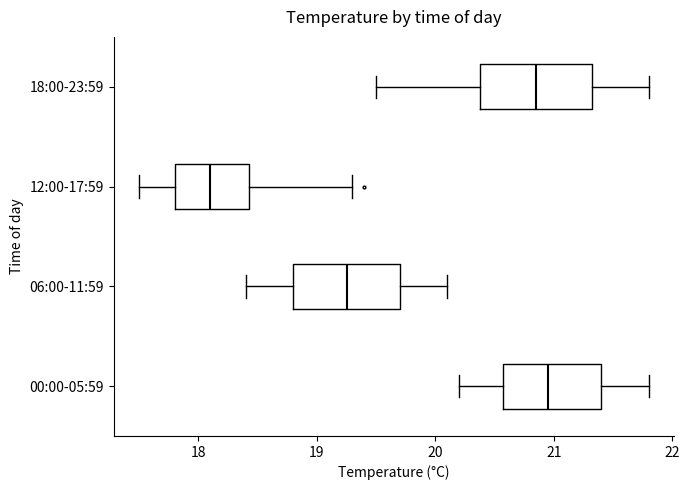

Reading bottom to top, read every box against the x-axis: the position of its median line, the range the box covers, and the ends of its whiskers. The values are not printed on the chart, so give them approximately, as read against the axis.

00:00-05:59: median 21.0, box 20.6 to 21.4, whiskers 20.2 to 21.8
06:00-11:59: median 19.3, box 18.8 to 19.7, whiskers 18.4 to 20.1
12:00-17:59: median 18.1, box 17.8 to 18.4, whiskers 17.5 to 19.3
18:00-23:59: median 20.9, box 20.4 to 21.3, whiskers 19.5 to 21.8